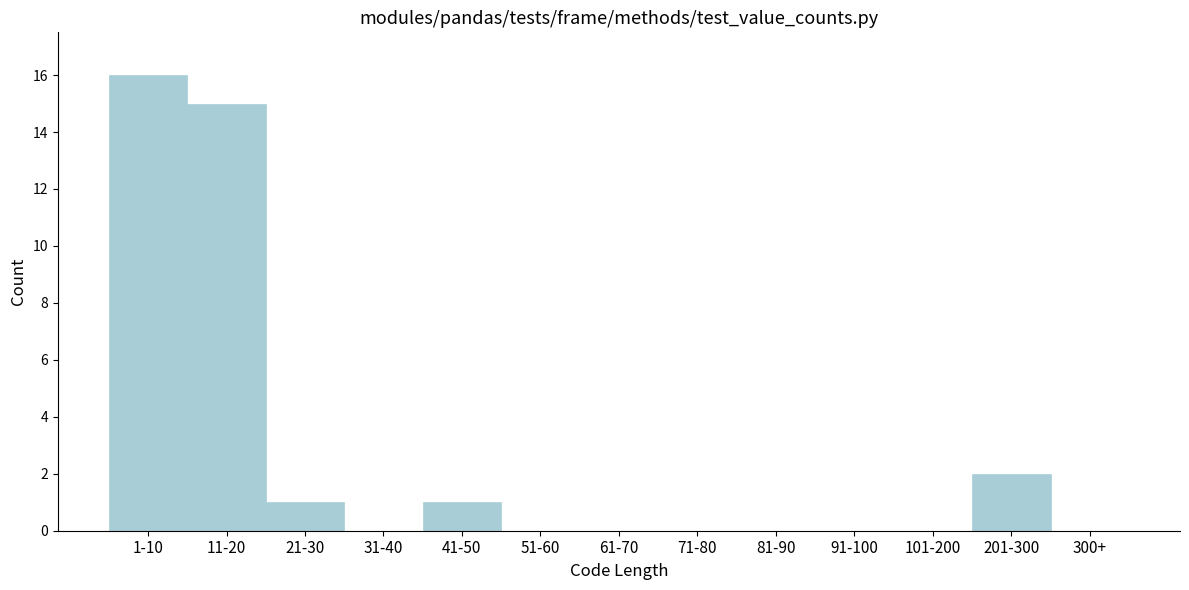

Reading left to right, list all the values displayed in this chart.

1-10=16	11-20=15	21-30=1	31-40=0	41-50=1	51-60=0	61-70=0	71-80=0	81-90=0	91-100=0	101-200=0	201-300=2	300+=0